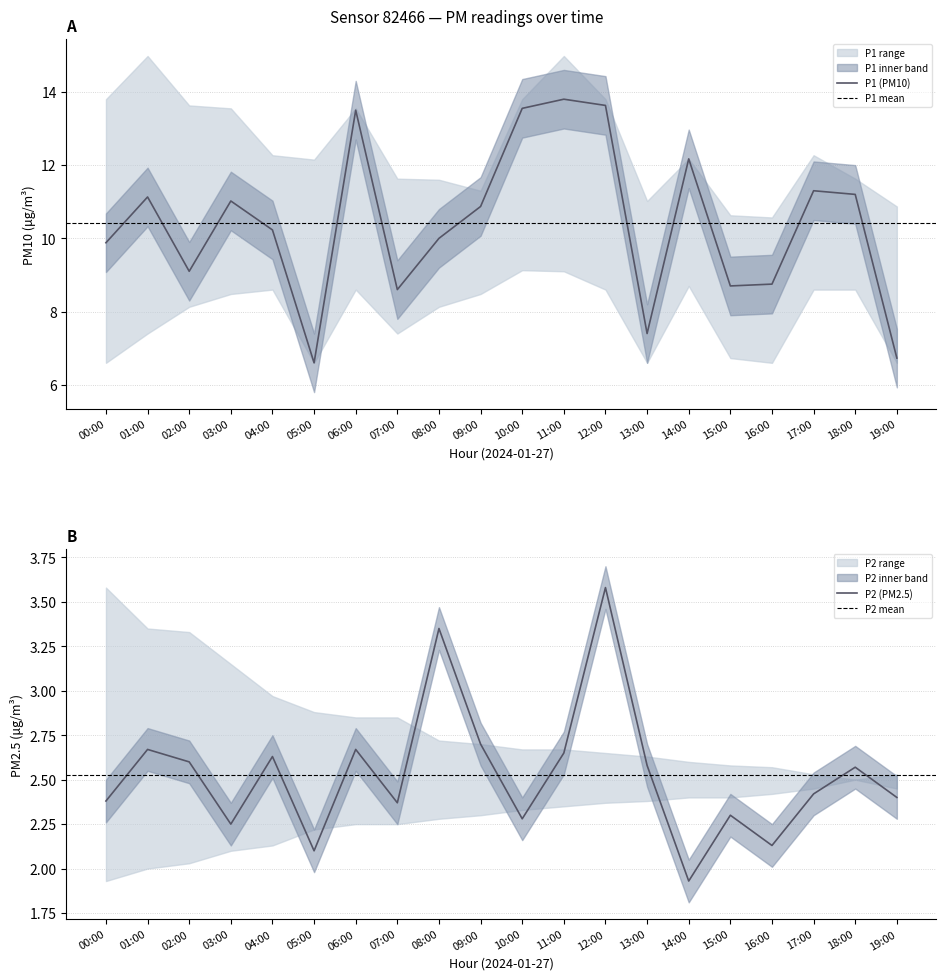

True or false: P2_upper and P1_lower intersect in this chart.

False